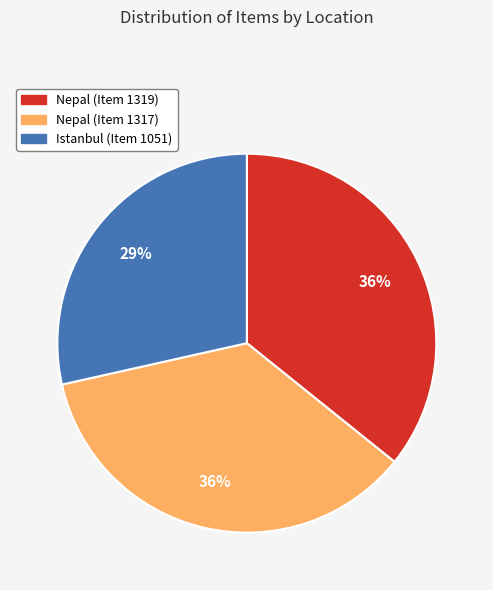

How many segments does this pie chart have?

3